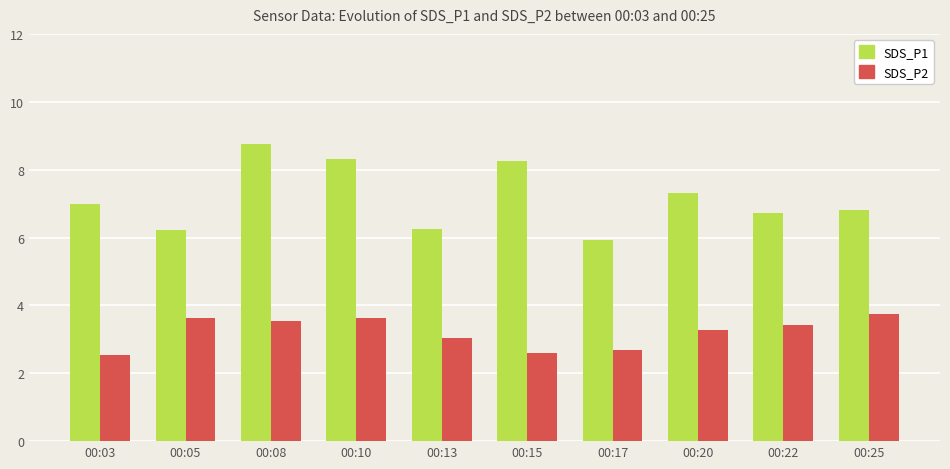

What is the greatest value displayed?

8.8